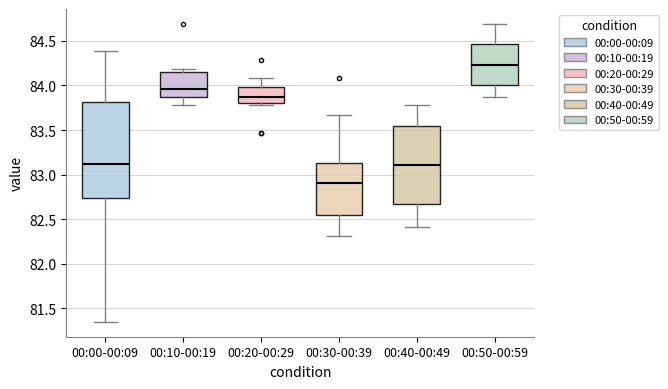

Reading left to right, read every box against the y-axis: the position of its median line, the range the box covers, and the ends of its whiskers. The values are not printed on the chart, so give them approximately, as read against the axis.

00:00-00:09: median 83.10, box 82.75 to 83.80, whiskers 81.35 to 84.40
00:10-00:19: median 83.95, box 83.85 to 84.15, whiskers 83.80 to 84.20
00:20-00:29: median 83.85, box 83.80 to 84.00, whiskers 83.80 (just below the box's lower edge) to 84.10
00:30-00:39: median 82.90, box 82.55 to 83.15, whiskers 82.30 to 83.65
00:40-00:49: median 83.10, box 82.65 to 83.55, whiskers 82.40 to 83.80
00:50-00:59: median 84.25, box 84.00 to 84.45, whiskers 83.85 to 84.70